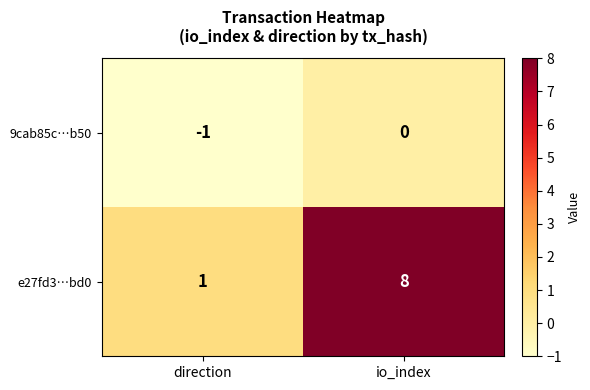

List the labels in order of 9cab85c…b50 value, largest first.

io_index, direction